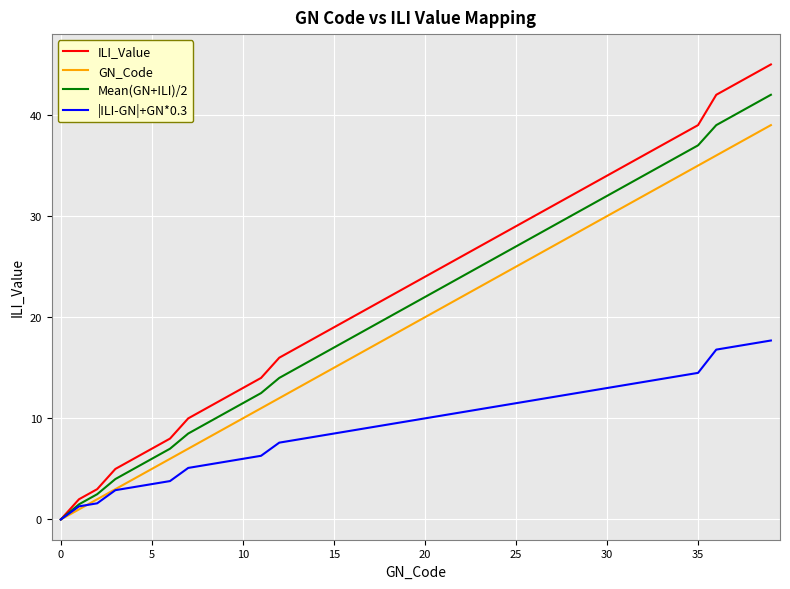

List the series in order of their peak value, lowest first.

|ILI-GN|+GN*0.3, GN_Code, Mean(GN+ILI)/2, ILI_Value